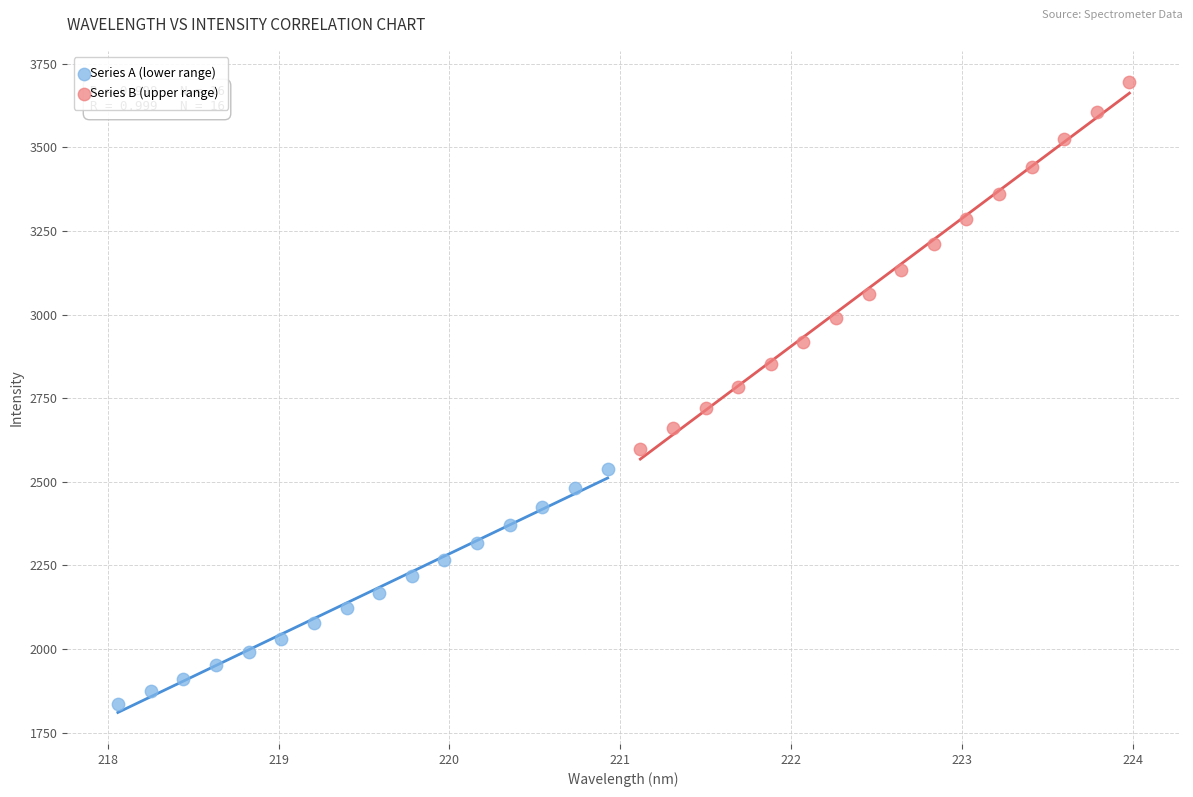

Which series contains the lowest Y value?

Series A (lower range)